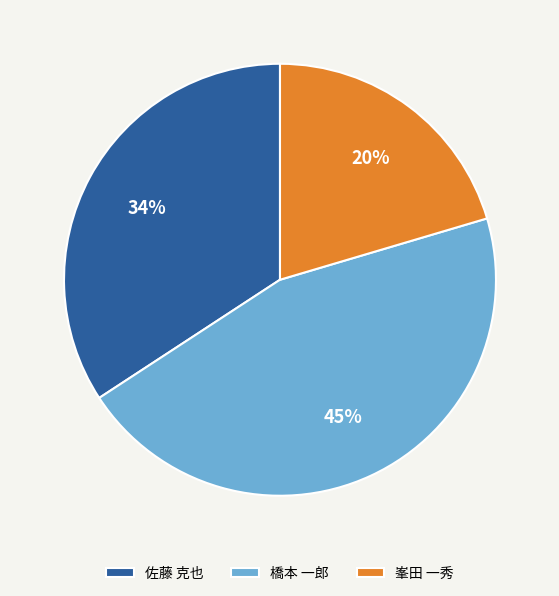

Does 峯田 一秀 account for over 50% of the chart?

No